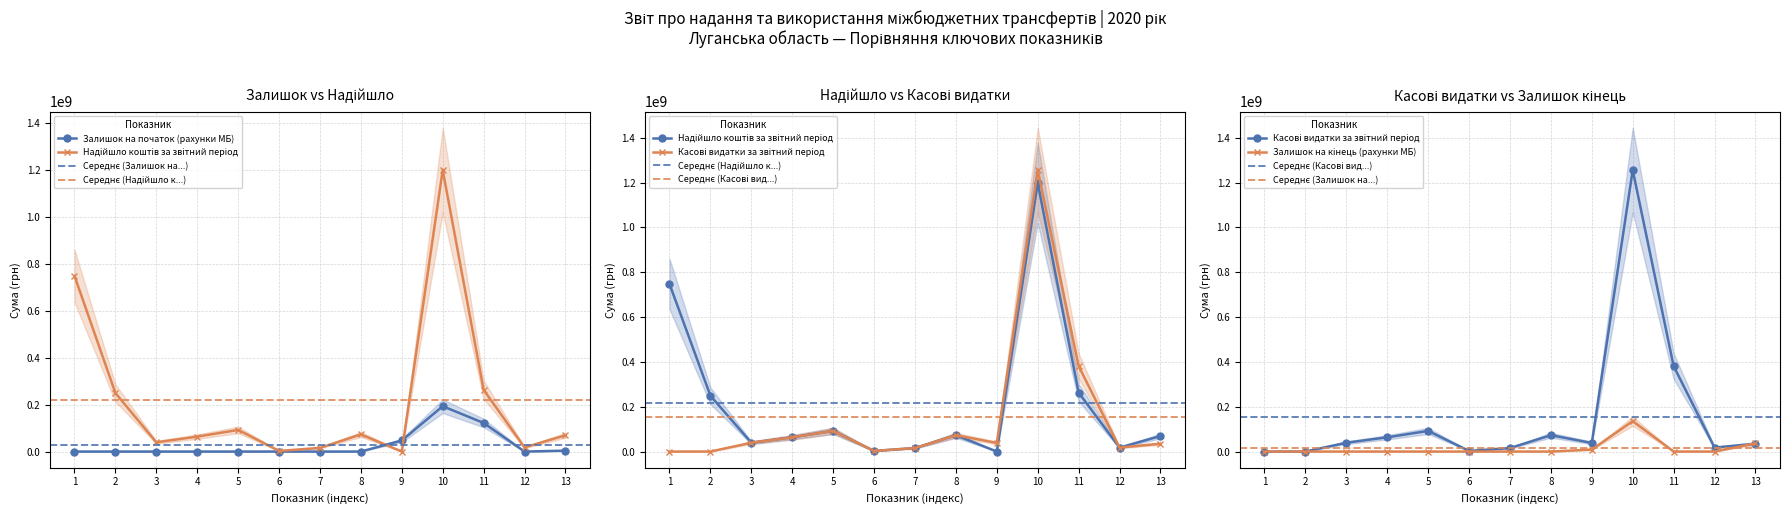

Does the chart display data point markers on the line(s)?

Yes